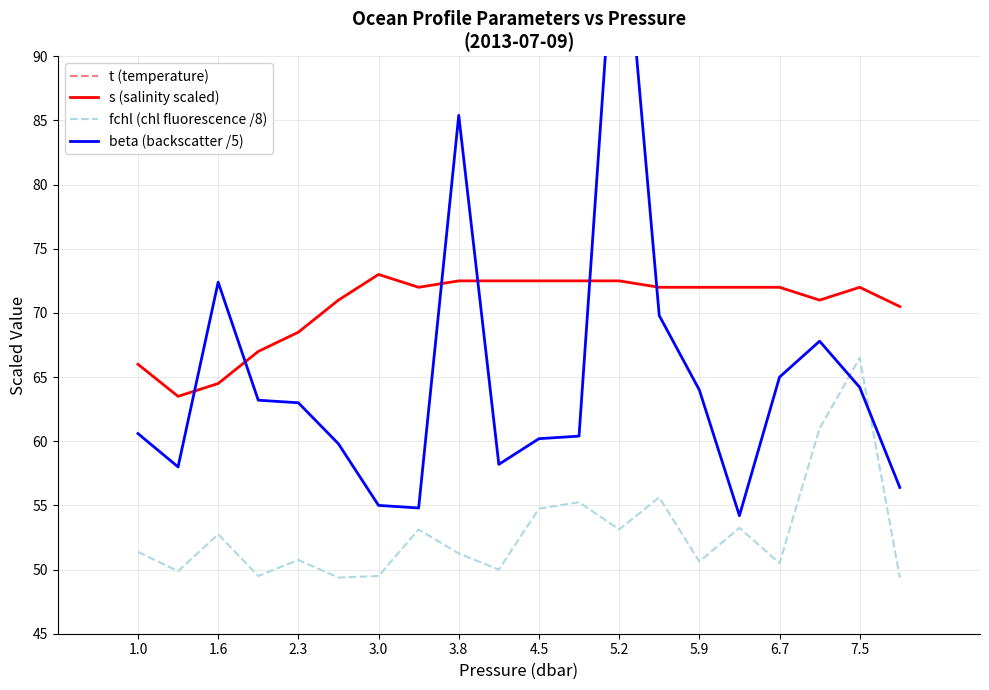

Does the chart have visible grid lines?

Yes